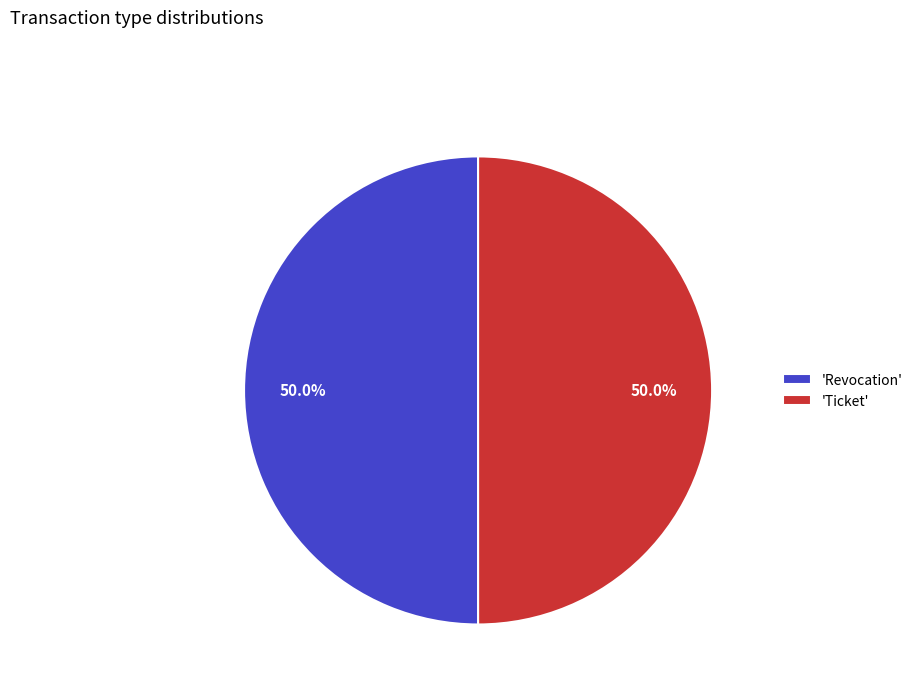

How much of the chart is everything except 'Ticket'?

50.0%